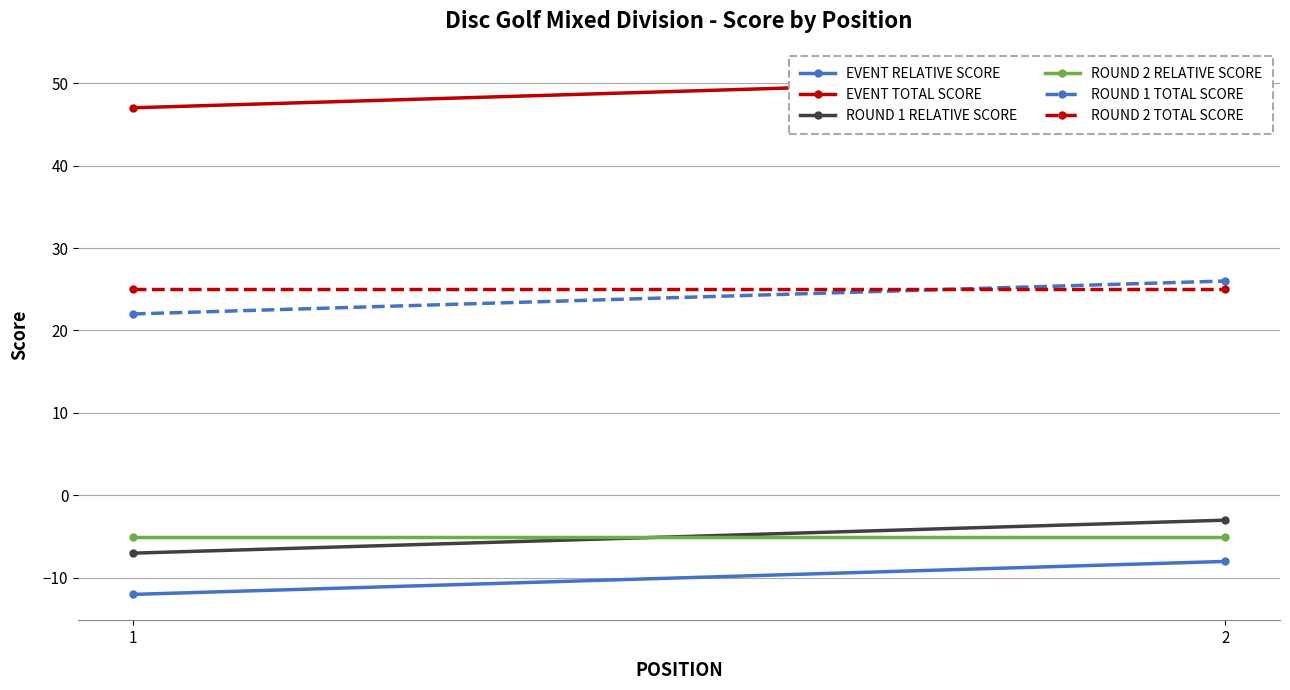

At 1, list the series in order from largest to smallest.

EVENT TOTAL SCORE, ROUND 2 TOTAL SCORE, ROUND 1 TOTAL SCORE, ROUND 2 RELATIVE SCORE, ROUND 1 RELATIVE SCORE, EVENT RELATIVE SCORE